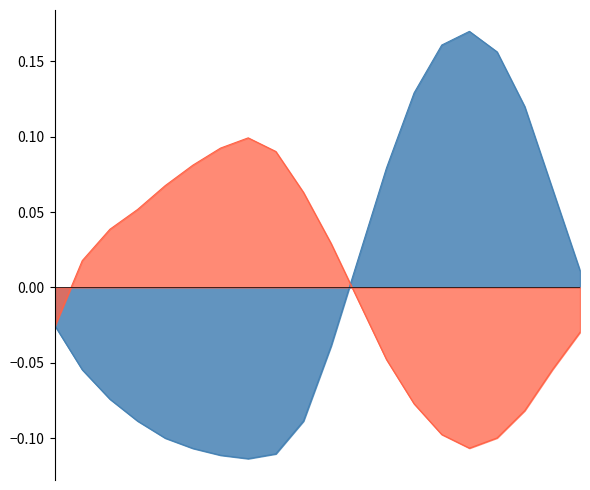

Does the chart have visible grid lines?

No